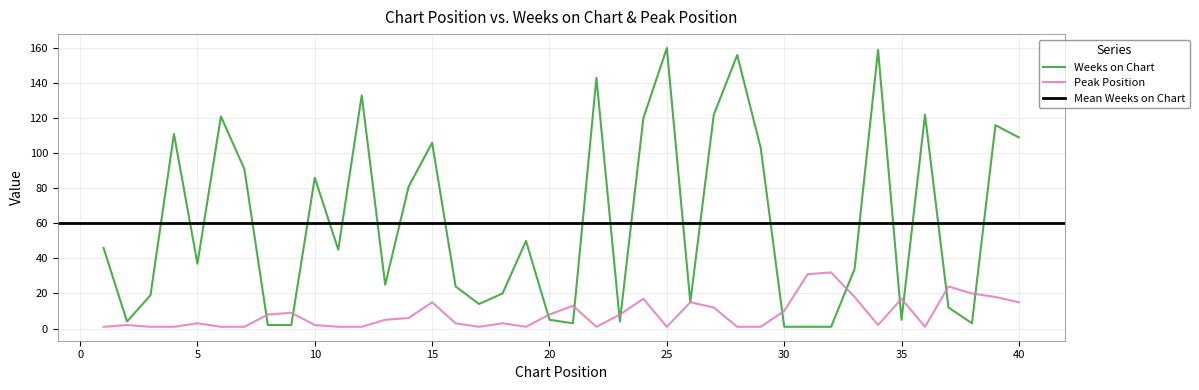

What is the average value of the Peak Position series?

8